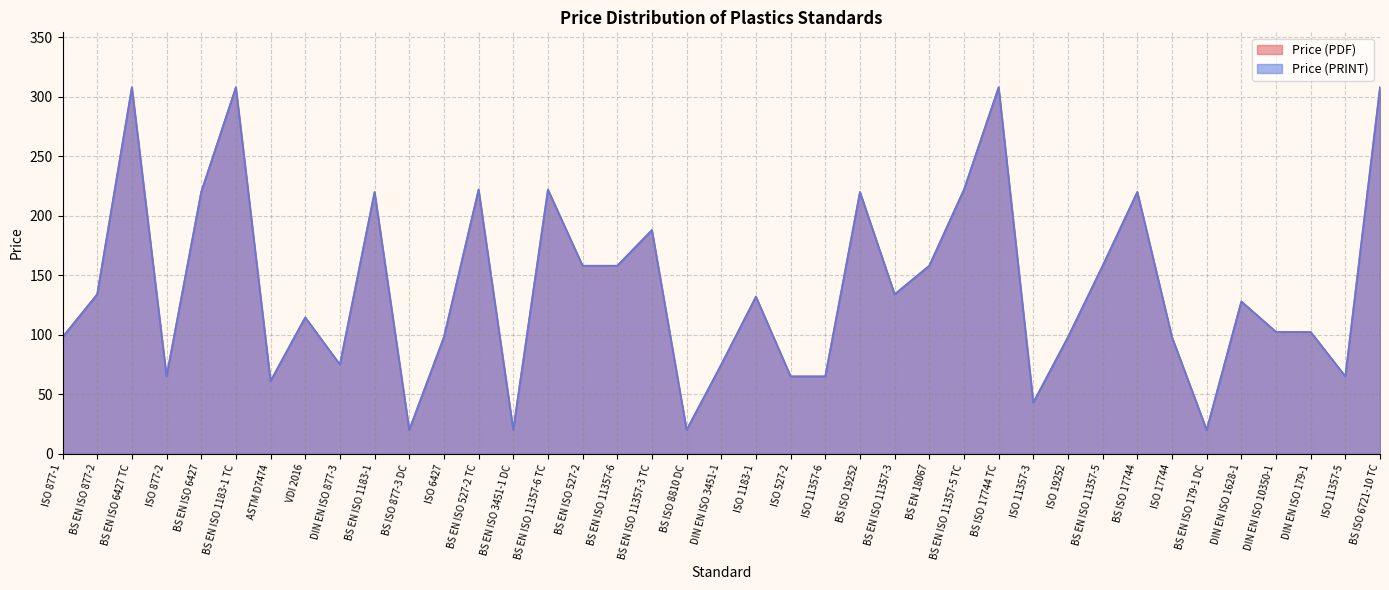

Reading left to right, what are all the values shown in this chart?

Price (PDF): ISO 877-1=98.0	BS EN ISO 877-2=134.0	BS EN ISO 6427 TC=308.0	ISO 877-2=65.0	BS EN ISO 6427=220.0	BS EN ISO 1183-1 TC=308.0	ASTM D7474=61.0	VDI 2016=114.6	DIN EN ISO 877-3=75.0	BS EN ISO 1183-1=220.0	BS ISO 877-3 DC=20.0	ISO 6427=98.0	BS EN ISO 527-2 TC=222.0	BS EN ISO 3451-1 DC=20.0	BS EN ISO 11357-6 TC=222.0	BS EN ISO 527-2=158.0	BS EN ISO 11357-6=158.0	BS EN ISO 11357-3 TC=188.0	BS ISO 8810 DC=20.0	DIN EN ISO 3451-1=75.0	ISO 1183-1=132.0	ISO 527-2=65.0	ISO 11357-6=65.0	BS ISO 19252=220.0	BS EN ISO 11357-3=134.0	BS EN 18067=158.0	BS EN ISO 11357-5 TC=222.0	BS ISO 17744 TC=308.0	ISO 11357-3=43.0	ISO 19252=98.0	BS EN ISO 11357-5=158.0	BS ISO 17744=220.0	ISO 17744=98.0	BS EN ISO 179-1 DC=20.0	DIN EN ISO 1628-1=127.9	DIN EN ISO 10350-1=102.4	DIN EN ISO 179-1=102.3	ISO 11357-5=65.0	BS ISO 6721-10 TC=308.0
Price (PRINT): ISO 877-1=98.0	BS EN ISO 877-2=134.0	BS EN ISO 6427 TC=308.0	ISO 877-2=65.0	BS EN ISO 6427=220.0	BS EN ISO 1183-1 TC=308.0	ASTM D7474=61.0	VDI 2016=114.6	DIN EN ISO 877-3=75.0	BS EN ISO 1183-1=220.0	BS ISO 877-3 DC=20.0	ISO 6427=98.0	BS EN ISO 527-2 TC=222.0	BS EN ISO 3451-1 DC=20.0	BS EN ISO 11357-6 TC=222.0	BS EN ISO 527-2=158.0	BS EN ISO 11357-6=158.0	BS EN ISO 11357-3 TC=188.0	BS ISO 8810 DC=20.0	DIN EN ISO 3451-1=75.0	ISO 1183-1=132.0	ISO 527-2=65.0	ISO 11357-6=65.0	BS ISO 19252=220.0	BS EN ISO 11357-3=134.0	BS EN 18067=158.0	BS EN ISO 11357-5 TC=222.0	BS ISO 17744 TC=308.0	ISO 11357-3=43.0	ISO 19252=98.0	BS EN ISO 11357-5=158.0	BS ISO 17744=220.0	ISO 17744=98.0	BS EN ISO 179-1 DC=20.0	DIN EN ISO 1628-1=127.9	DIN EN ISO 10350-1=102.4	DIN EN ISO 179-1=102.3	ISO 11357-5=65.0	BS ISO 6721-10 TC=308.0